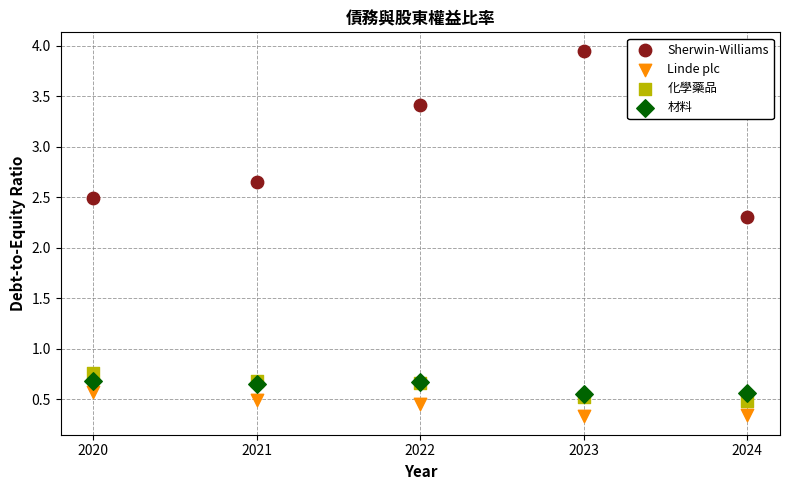

Across all series, what Y value is closest to 2?

2.3